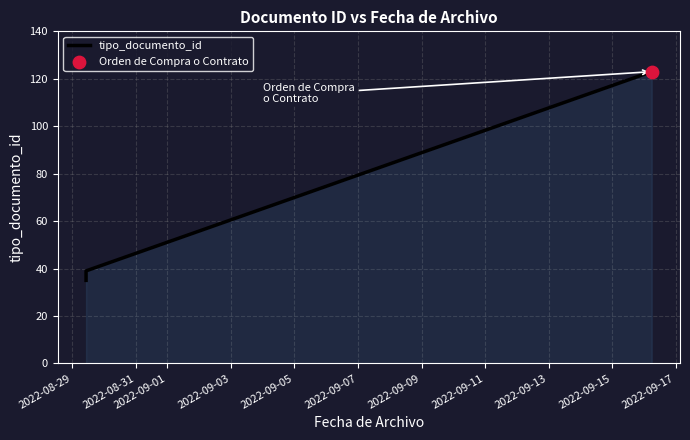

Between 2022-09-01 and 2022-09-07, which is larger?

2022-09-07